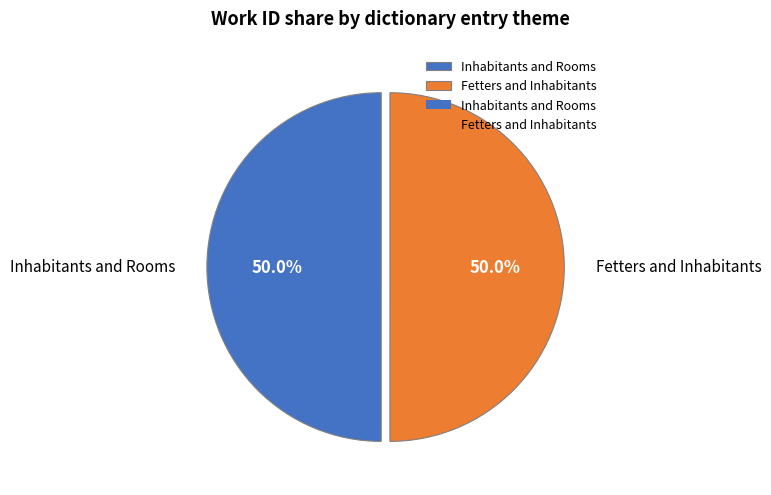

What portion of the pie excludes Inhabitants and Rooms?

50.0%